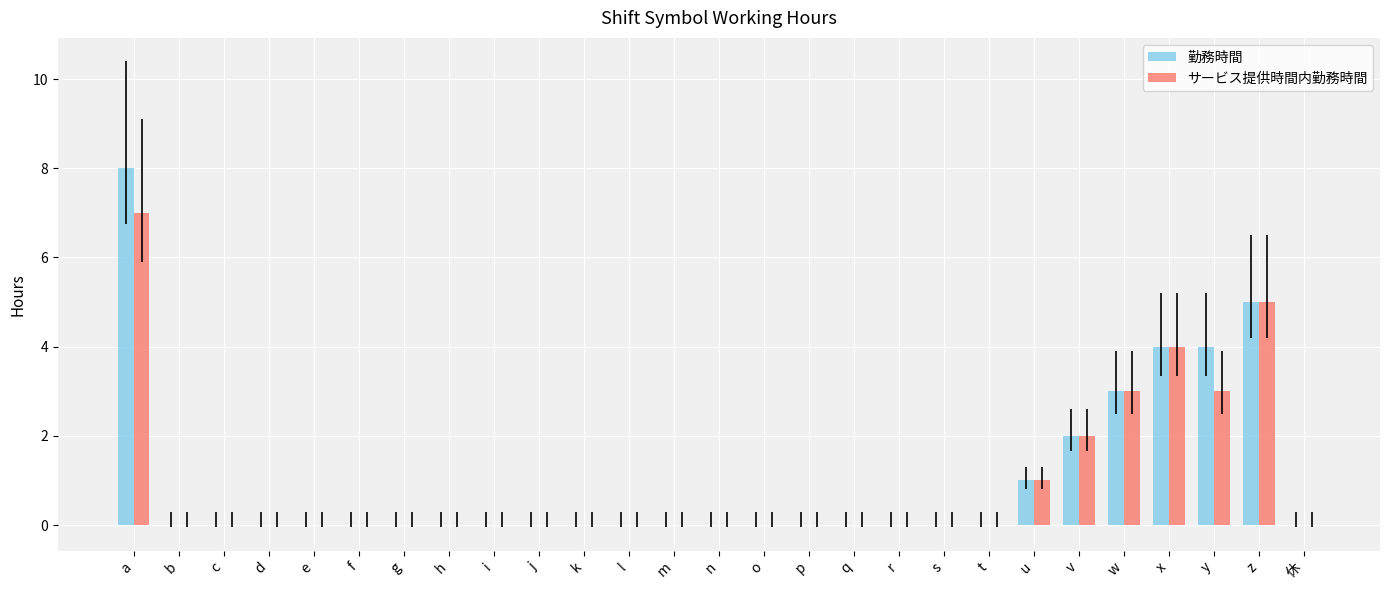

Which series changed the most between g and y?

勤務時間